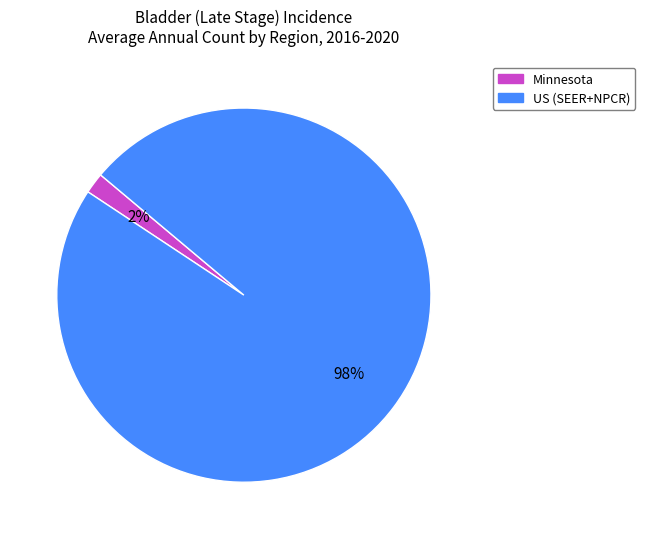

Is there a majority slice in this chart?

Yes